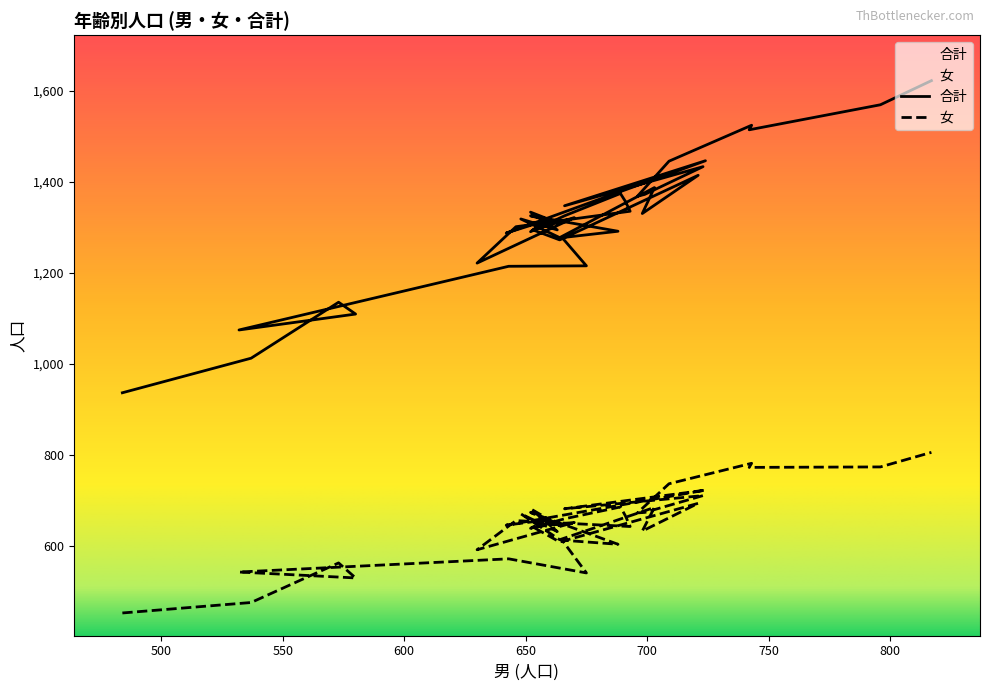

The value of 女 at 28歳 is 443. True or false?

False